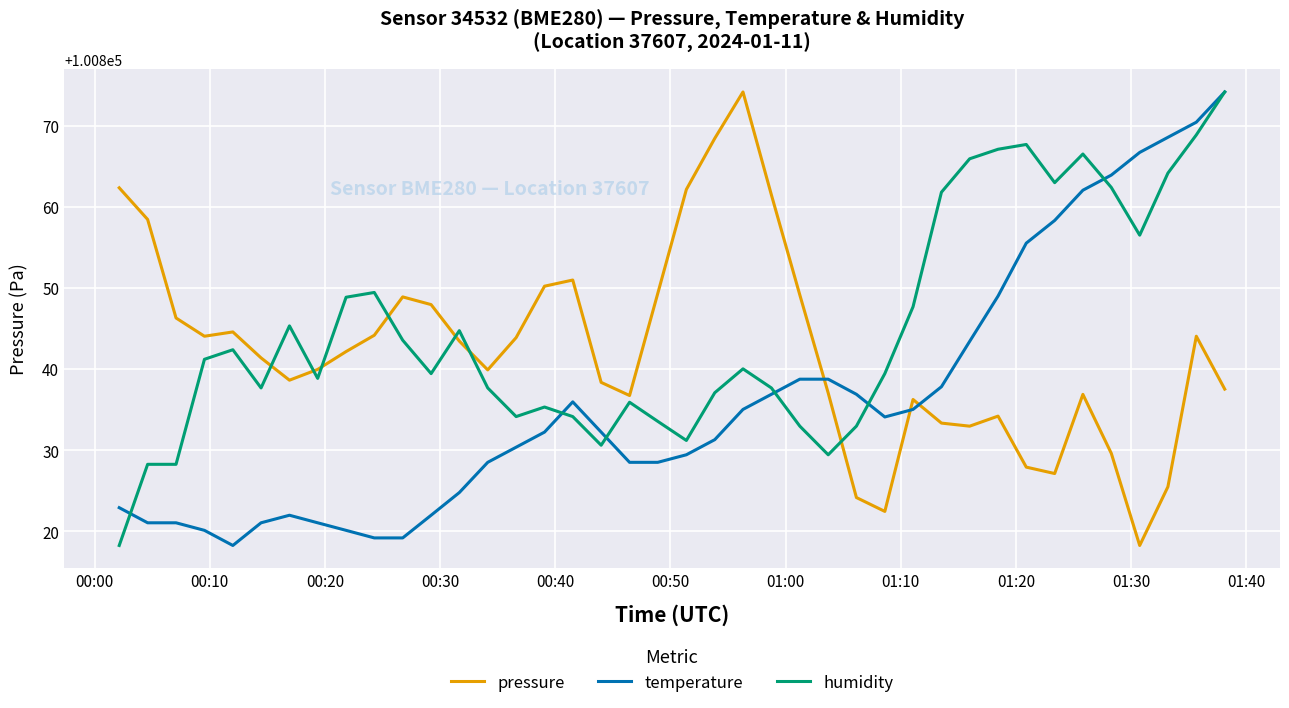

How many distinct data groups are displayed?

3